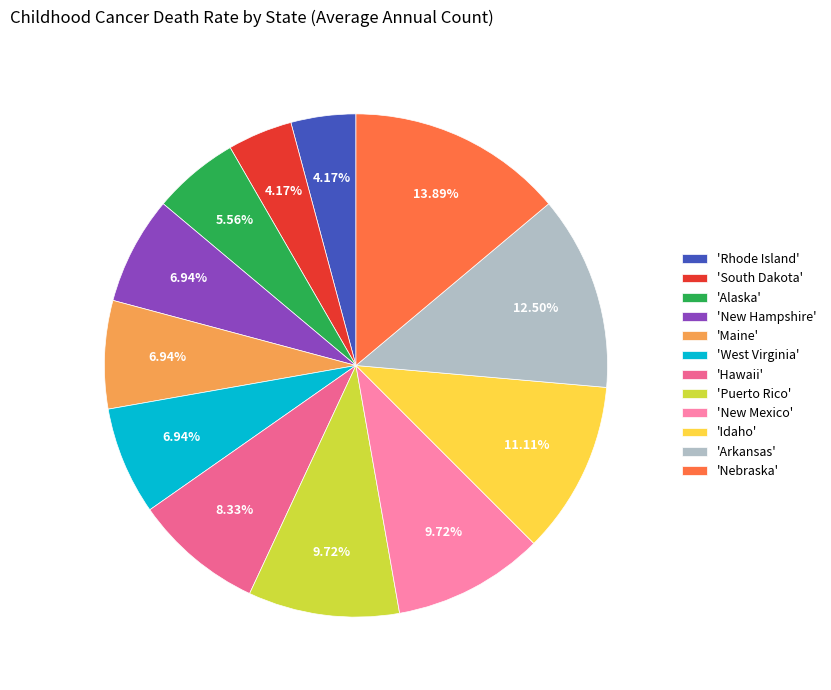

Which category has the biggest portion of the pie?

'Nebraska'